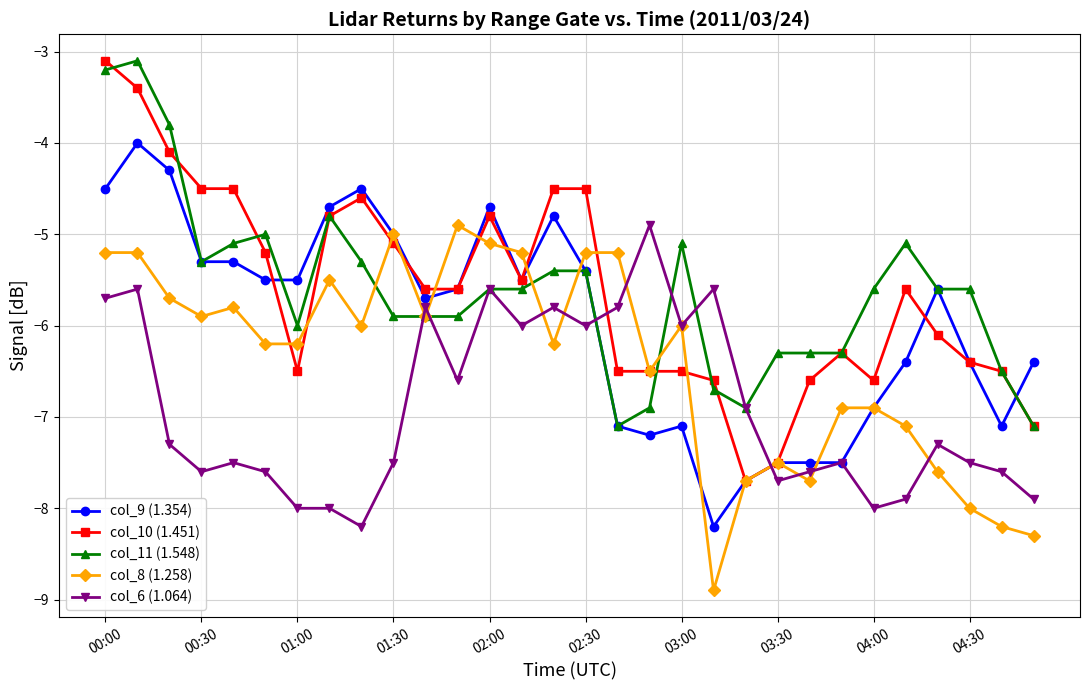

Which series has the widest spread of values?

col_10 (1.451)